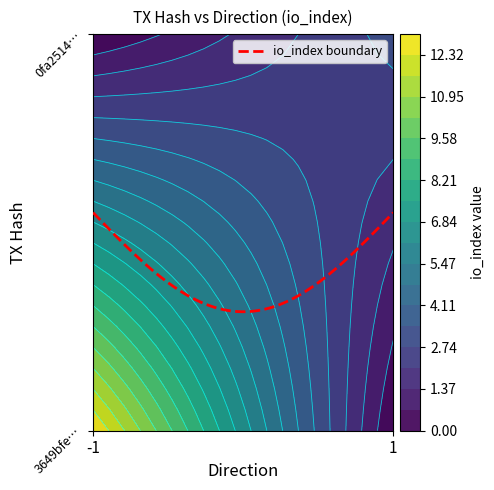

At how many categories does at least one series exceed 9?

1